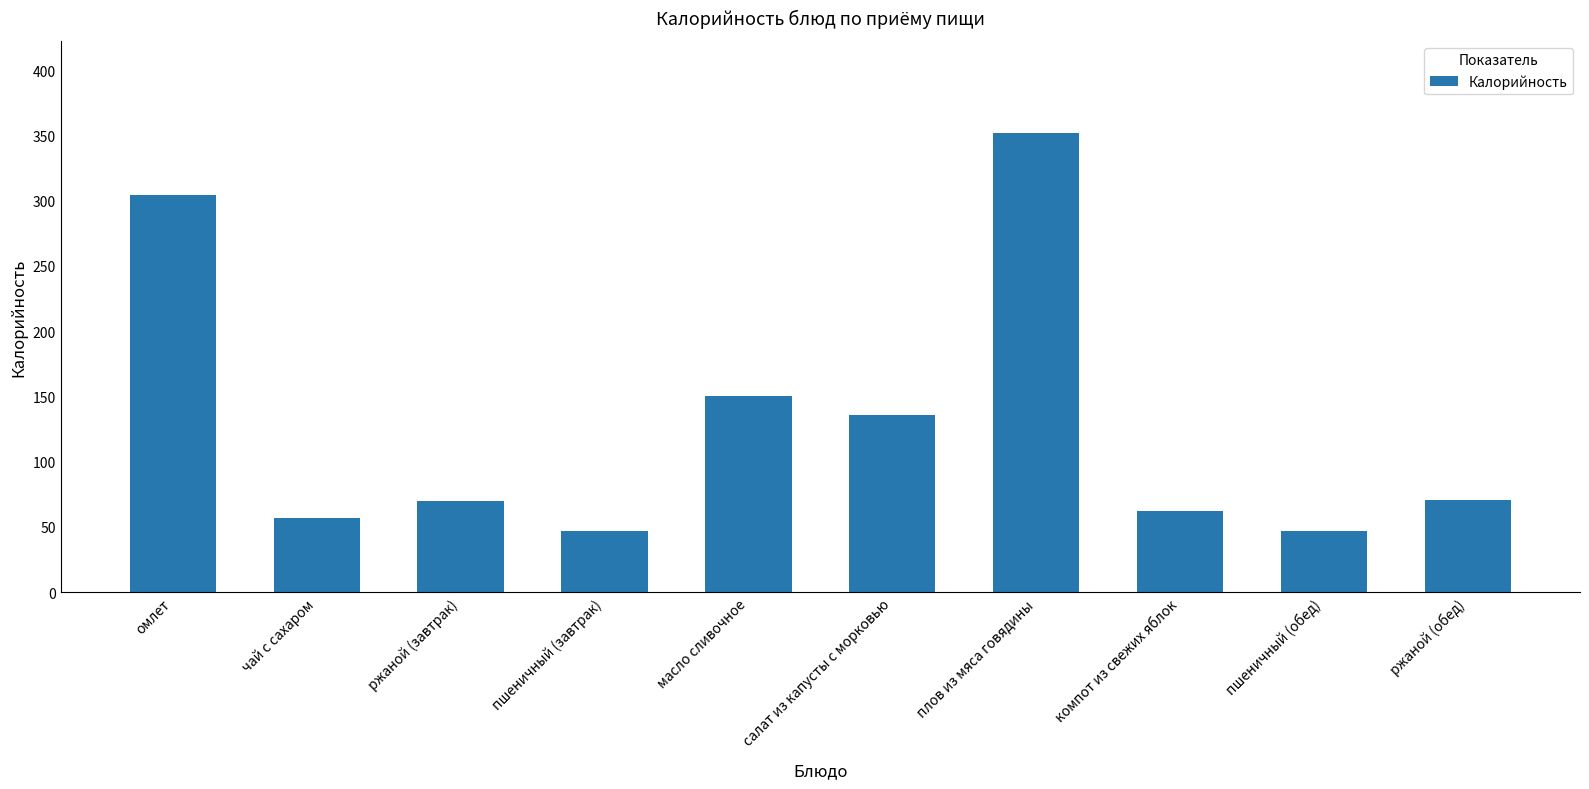

What is the maximum value shown in the chart?

352.0